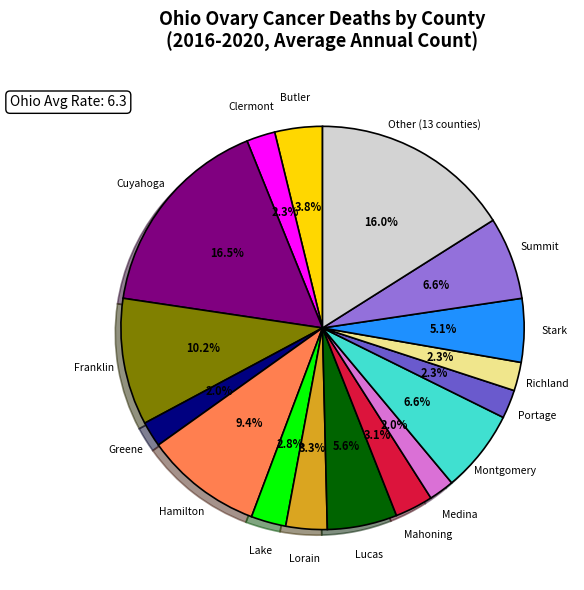

How many slices are in this pie chart?

17